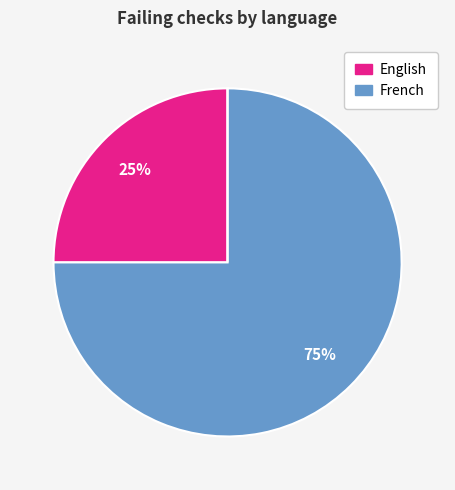

To the nearest percent, what is the difference between the largest and smallest slice percentages?

75%